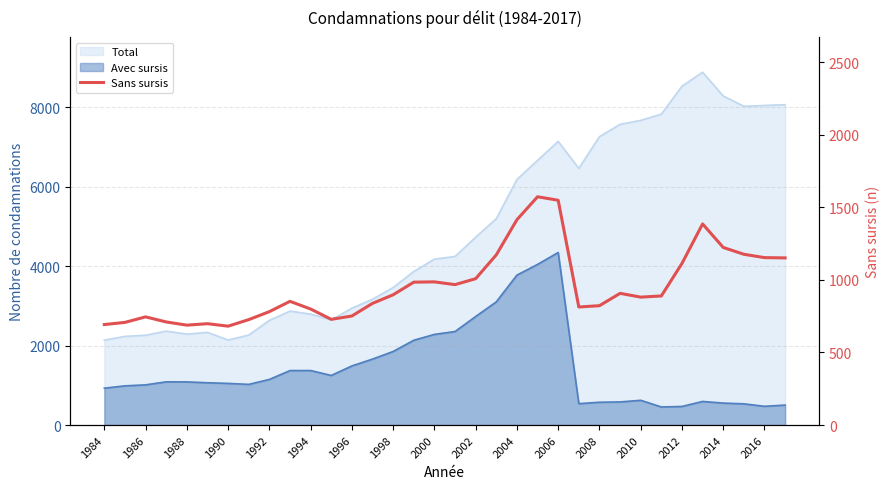

Between 2006 and 2008, which is larger?

2008